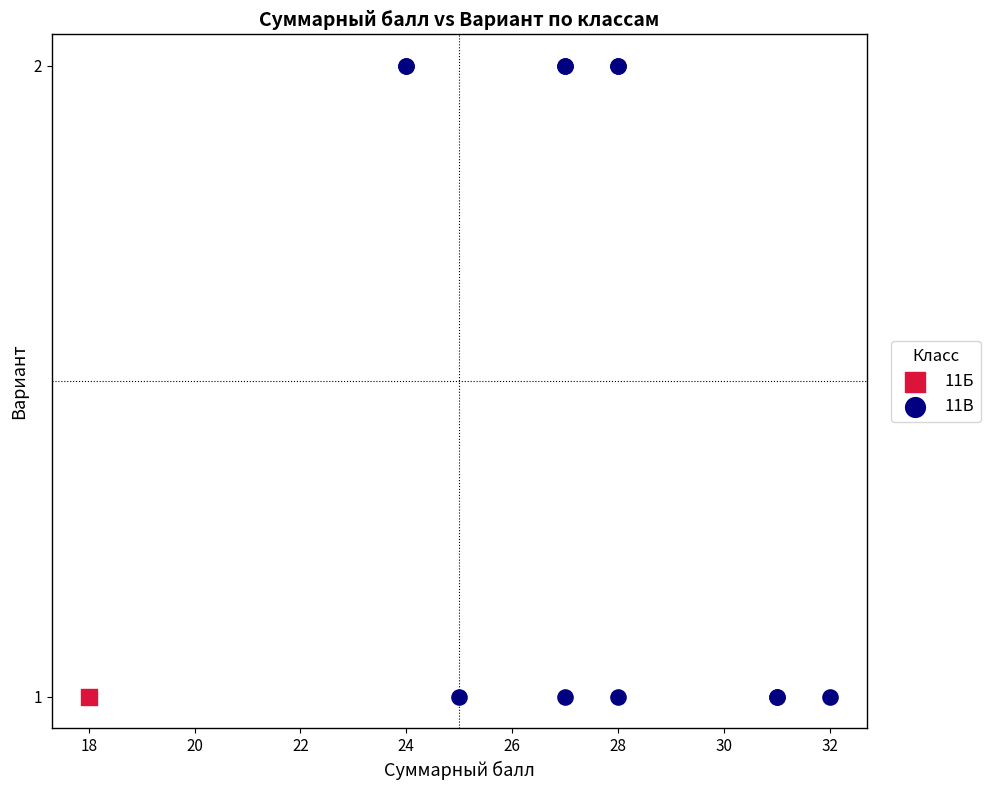

What are all the series names shown in the legend?

11Б, 11В